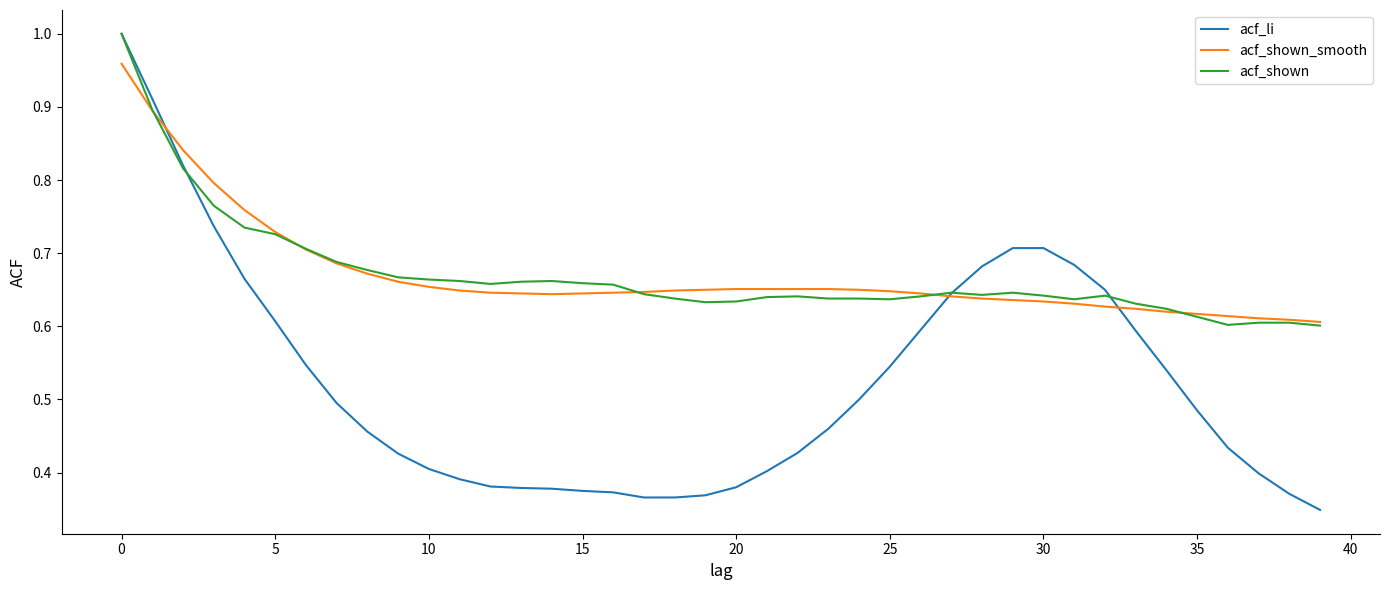

Which series has the largest range (max minus min)?

acf_li